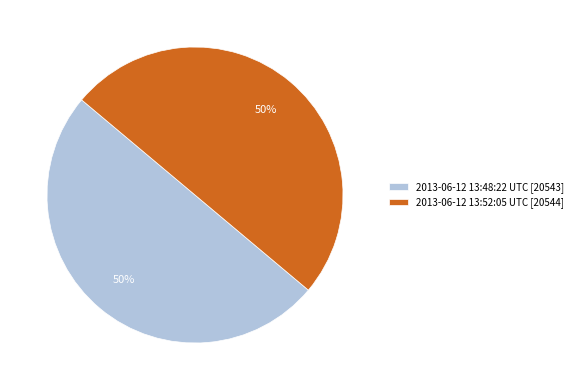

To the nearest percent, what is the combined percentage of 2013-06-12 13:52:05 UTC and 2013-06-12 13:48:22 UTC?

100%